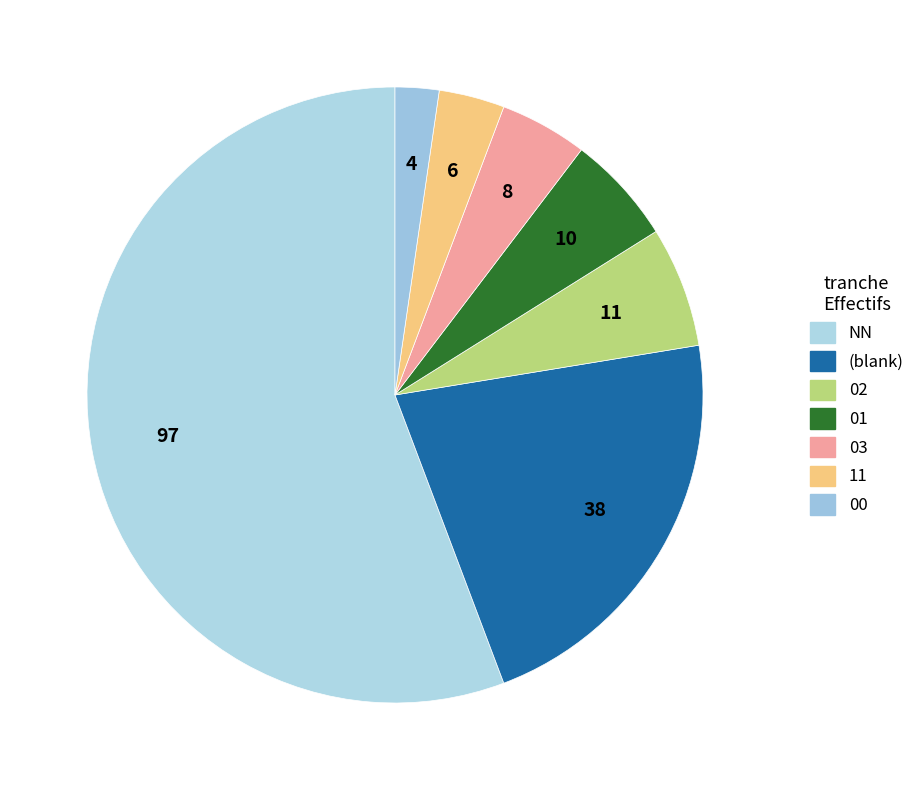

Rank the categories by value from lowest to highest.

00, 11, 03, 01, 02, , NN